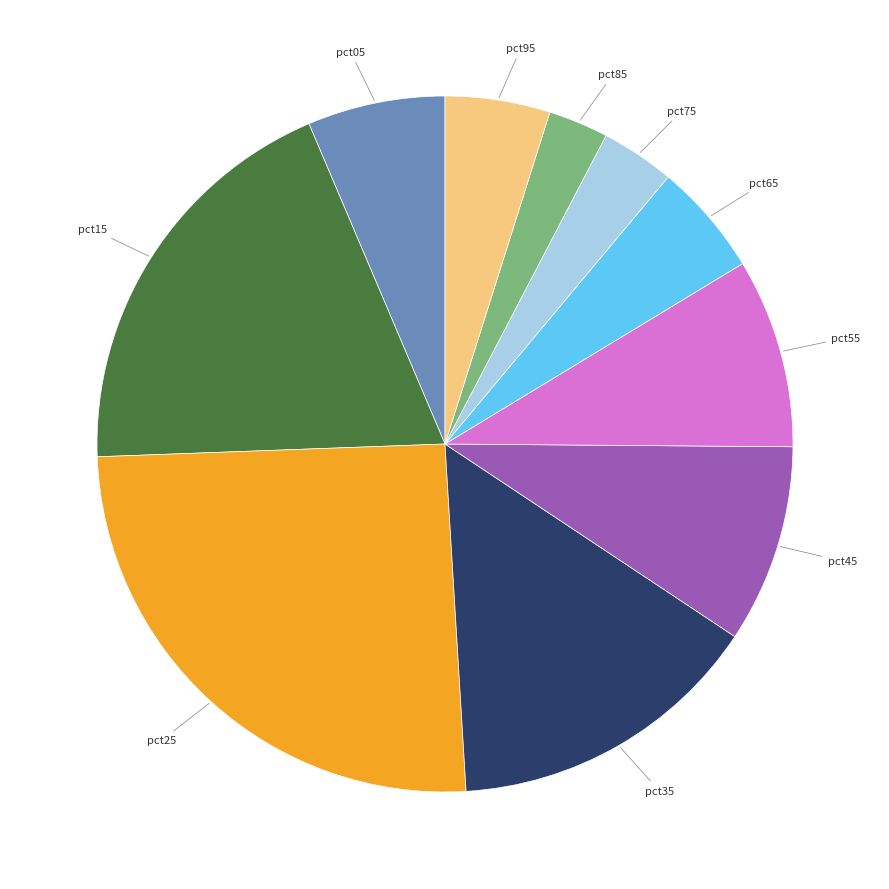

Is there a majority slice in this chart?

No